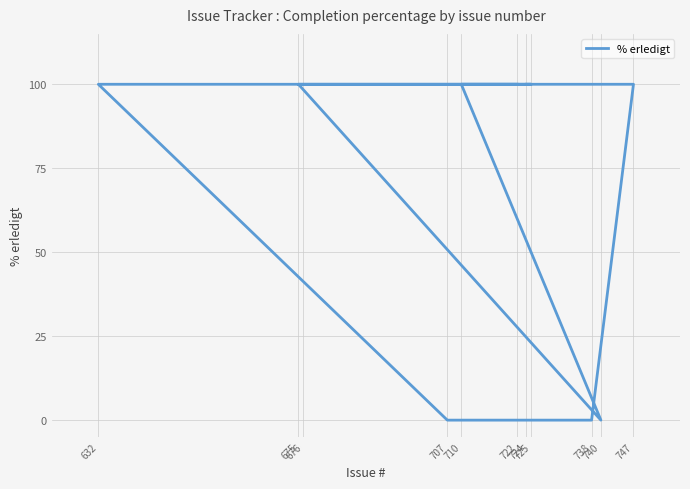

How many values are above zero?

8